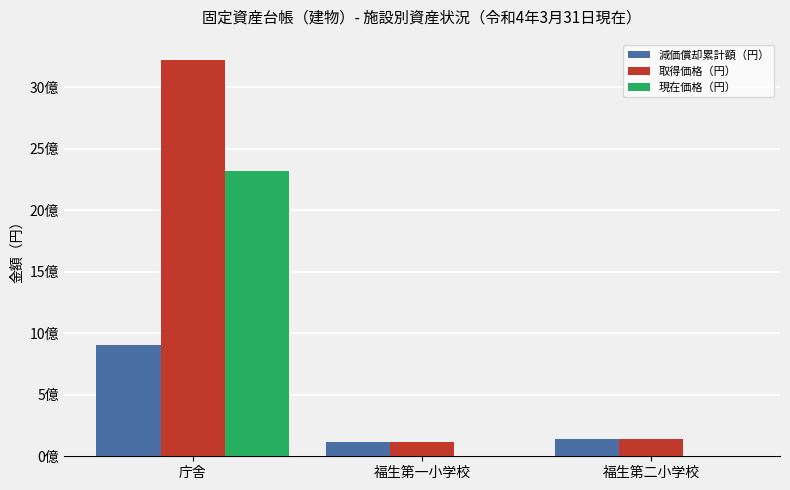

Where is 取得価格（円） nearest to the value 1668273996?

福生第二小学校